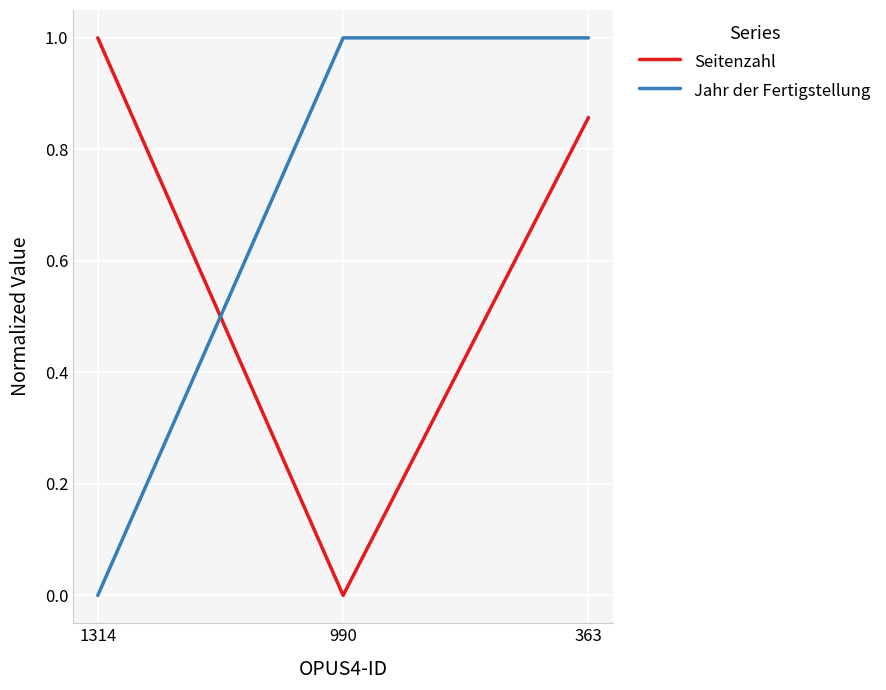

The Seitenzahl series shows 0.3 at 363. True or false?

False